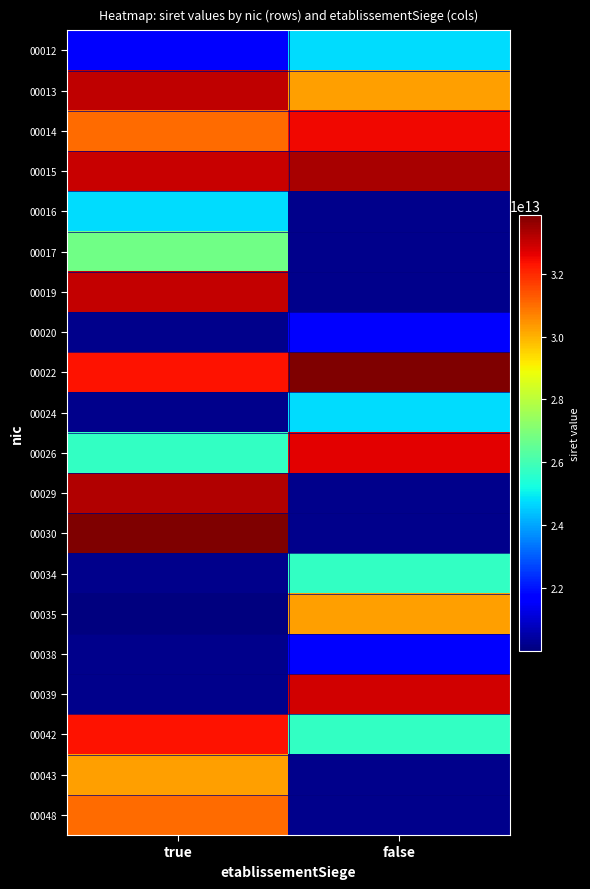

List the series in order of their peak value, highest first.

00019, 00016, 00020, 00022, 00024, 00030, 00015, 00029, 00013, 00026, 00014, 00012, 00034, 00035, 00017, 00038, 00039, 00042, 00048, 00043